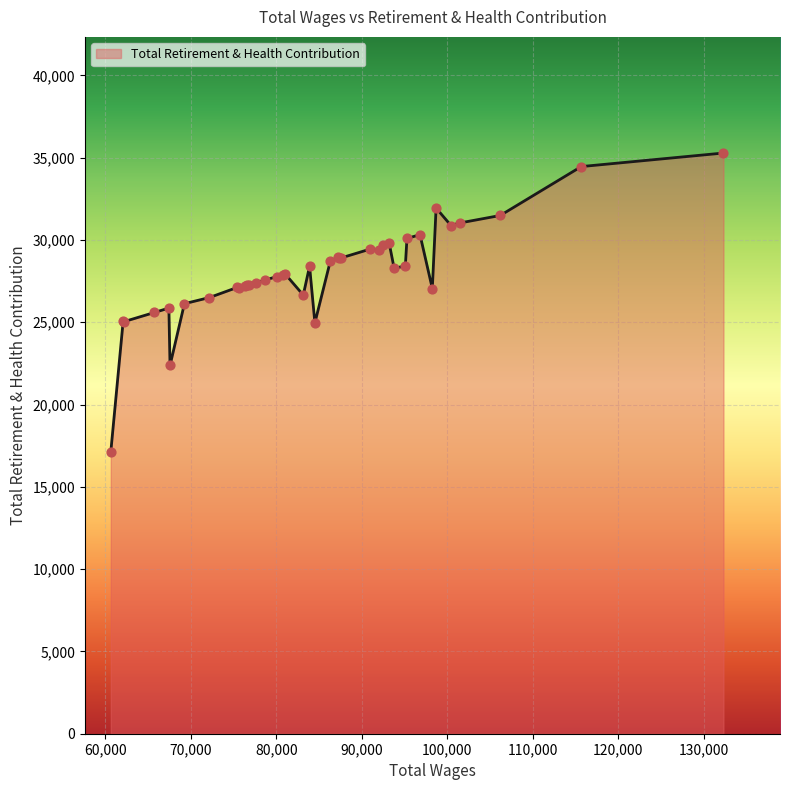

What is the minimum value shown in the chart?

17132